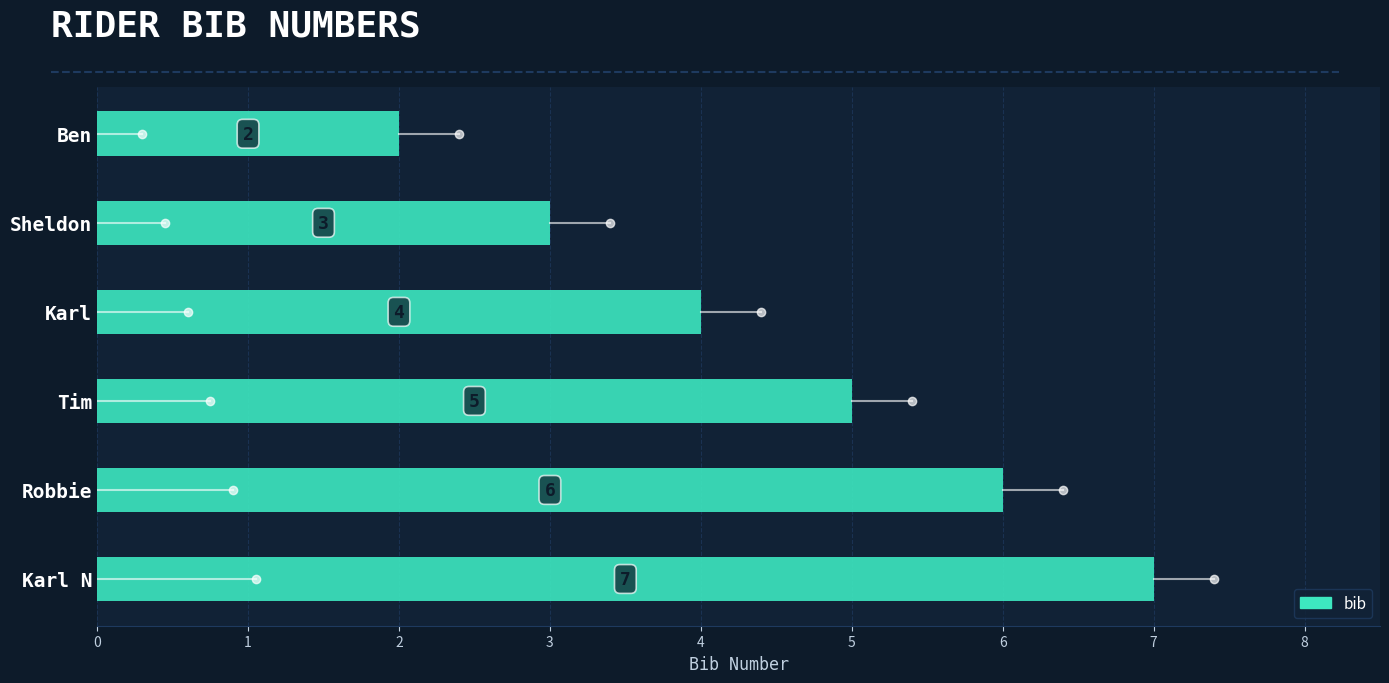

Count the number of categories in the chart.

6